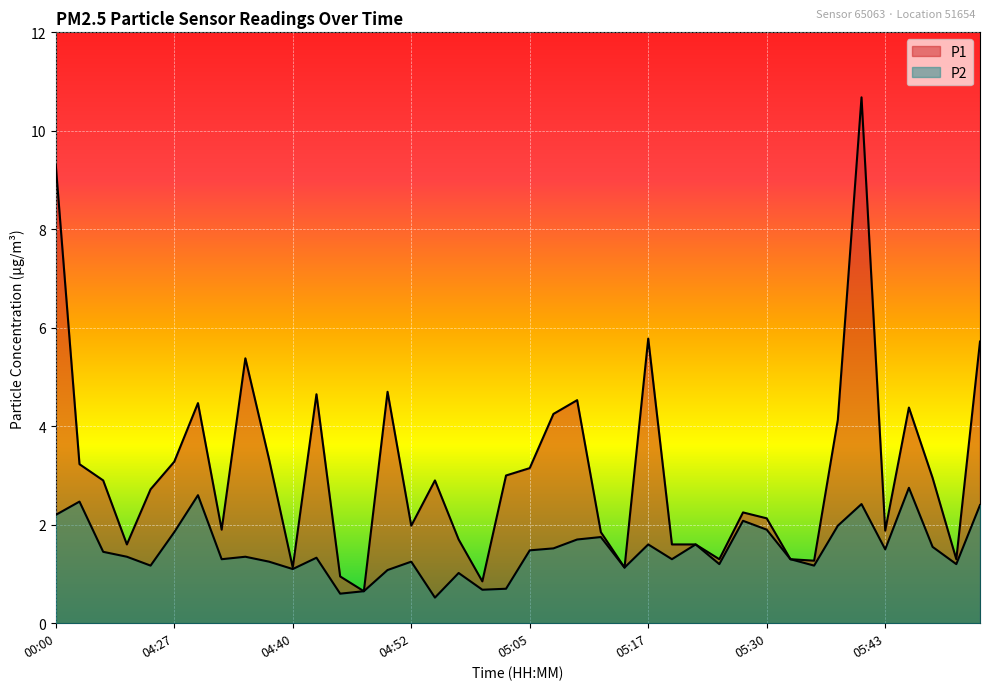

How many lines are shown in the chart?

2